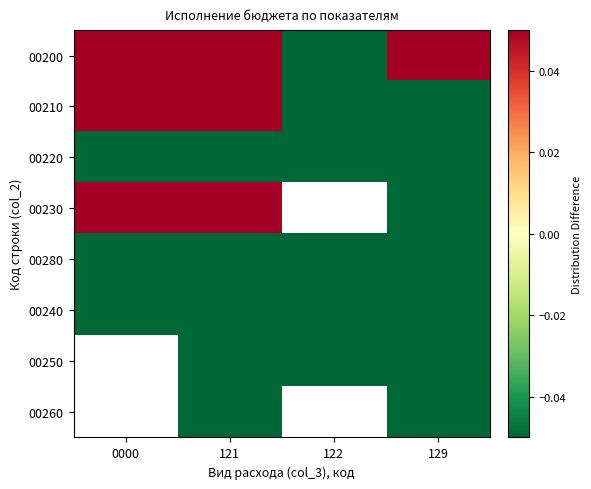

Rank the series by their maximum value, from highest to lowest.

00200, 00210, 00230, 00280, 00240, 00250, 00260, 00220